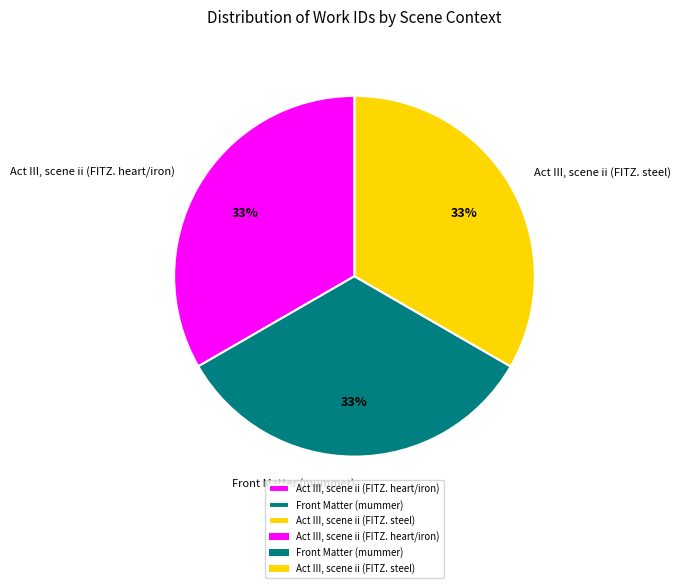

To the nearest percent, what portion does Act III, scene ii (FITZ. heart/iron) represent?

33%